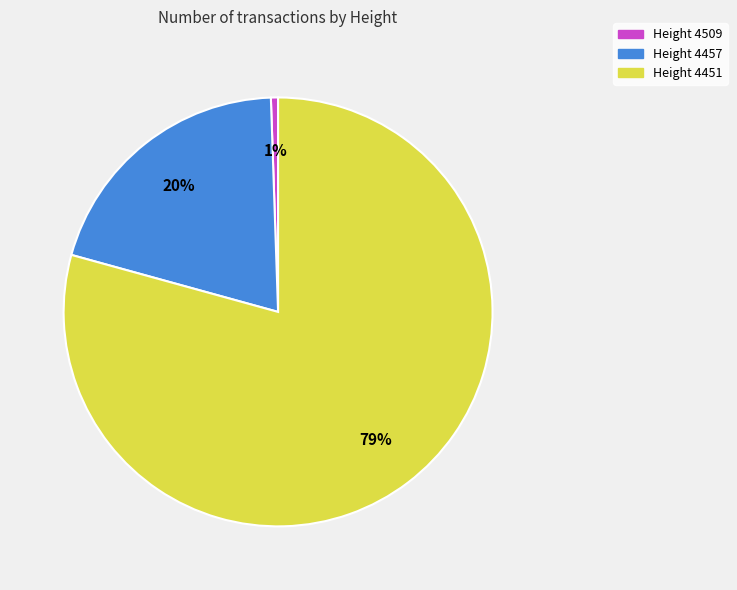

Is there any slice that represents more than half of the pie?

Yes